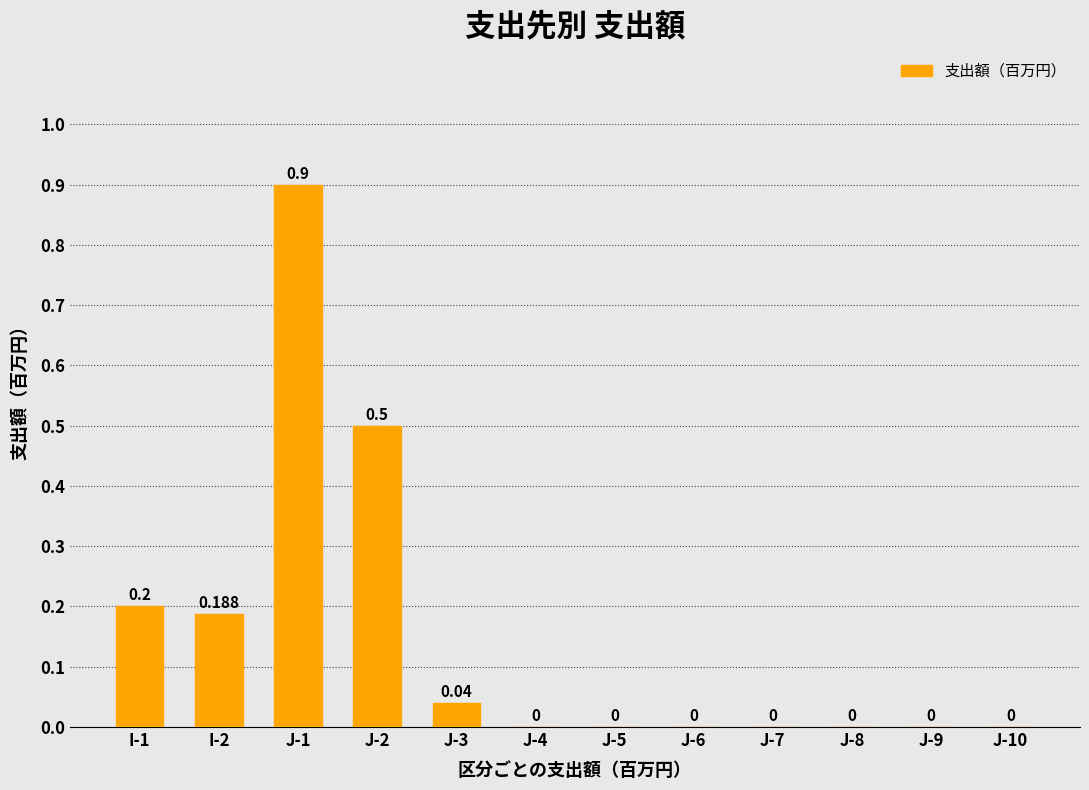

How many data points does each series have?

12